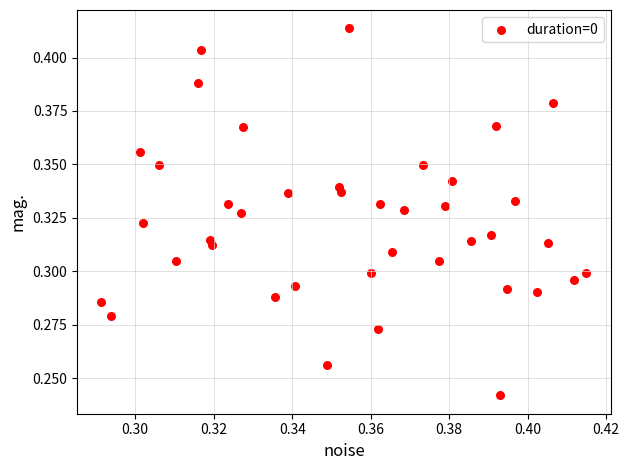

Count the number of points in this scatter plot.

40